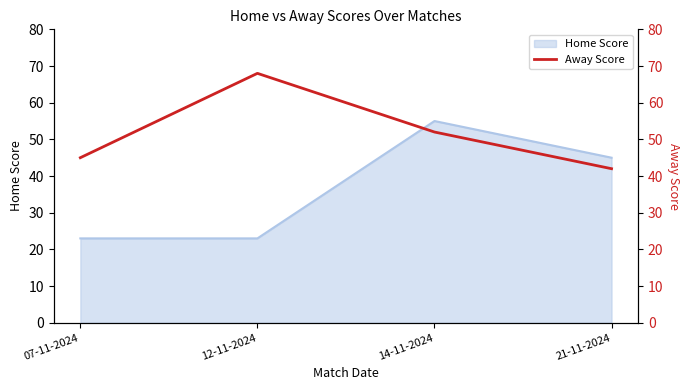

At which label does Home Score reach its peak?

14-11-2024